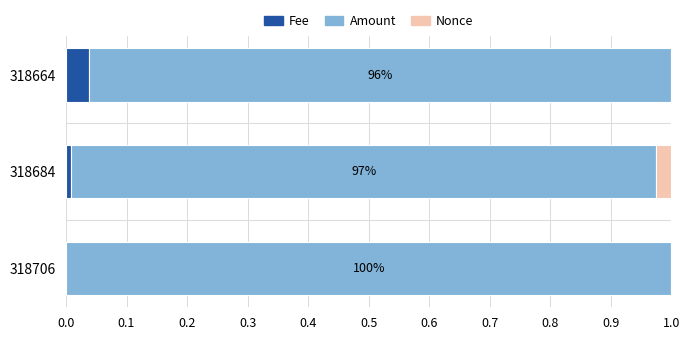

Is it true that Fee equals 0.0 at 318706?

True